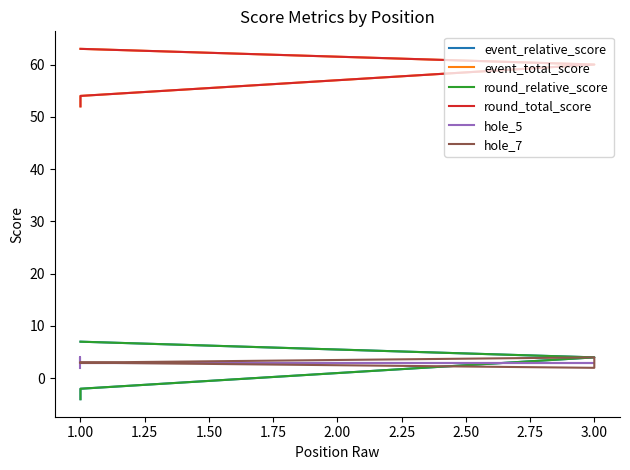

What are all the series names shown in the legend?

event_relative_score, event_total_score, round_relative_score, round_total_score, hole_5, hole_7